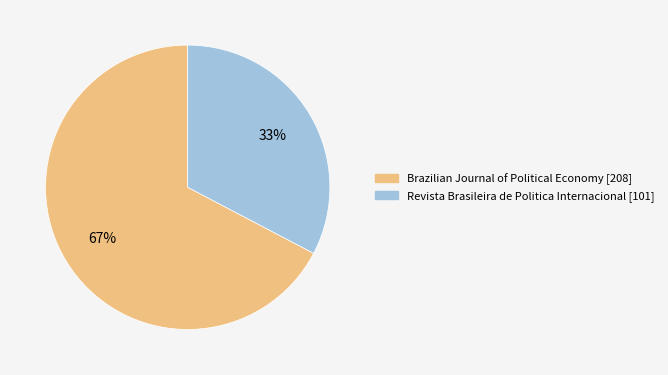

Approximately how many times larger is the value at Revista Brasileira de Politica Internacional compared to Brazilian Journal of Political Economy?

0.5